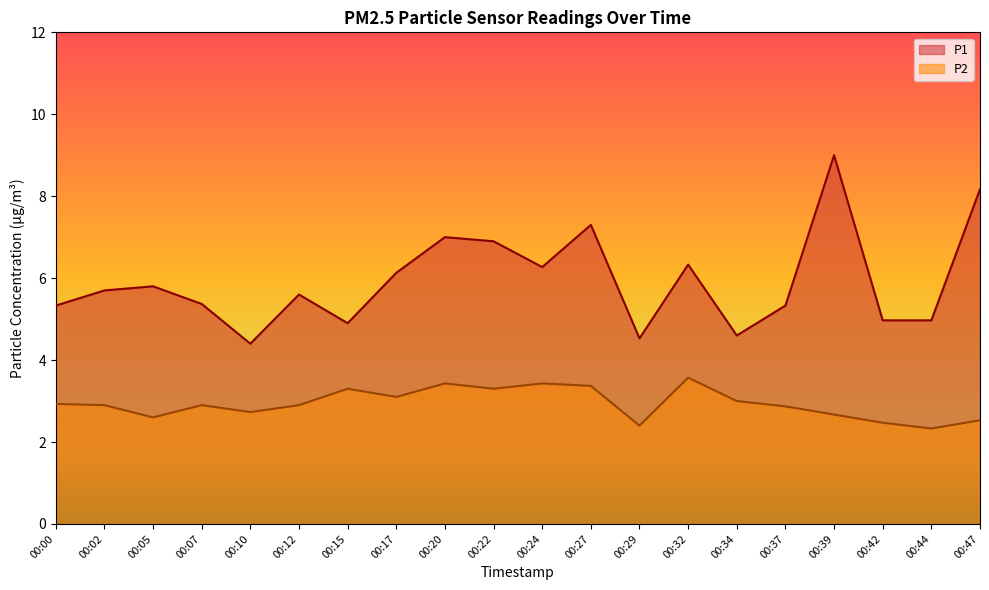

Where does the P1 series first go above 5?

00:00